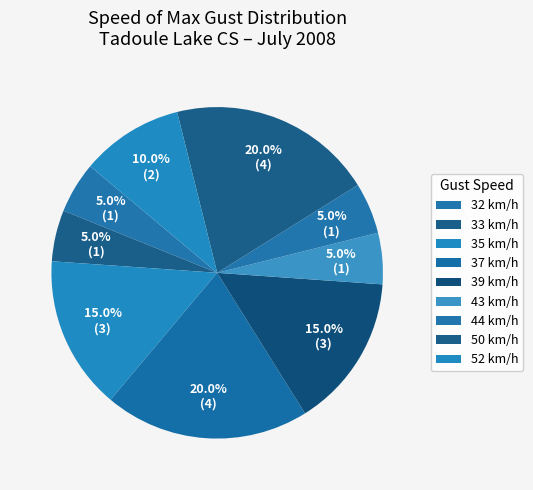

Is there any slice that represents more than half of the pie?

No